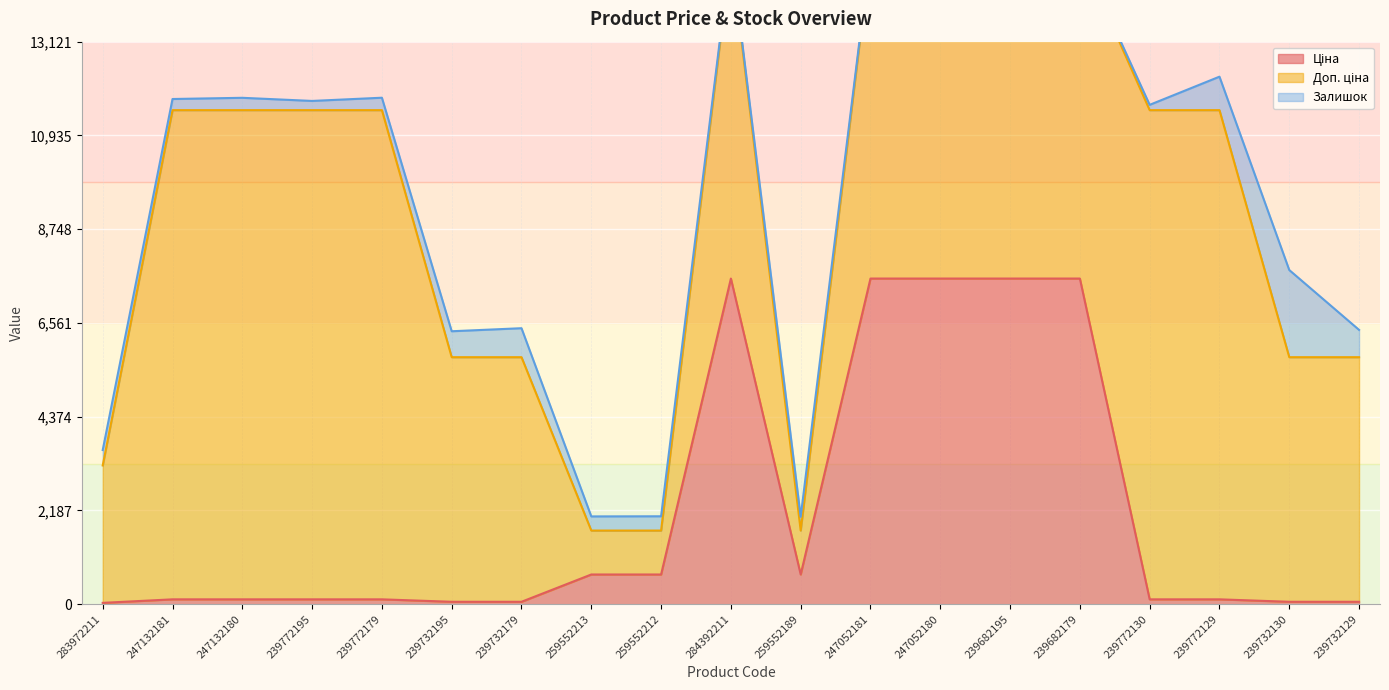

What is the label of the 19th point from the right?

283972211